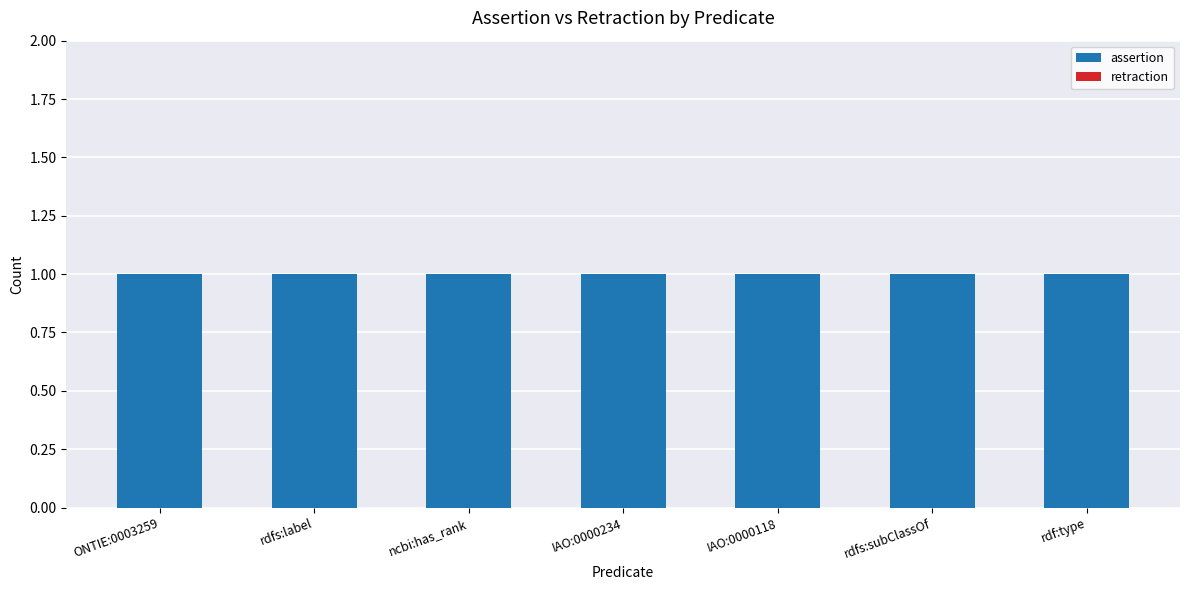

What is the minimum value for assertion?

1